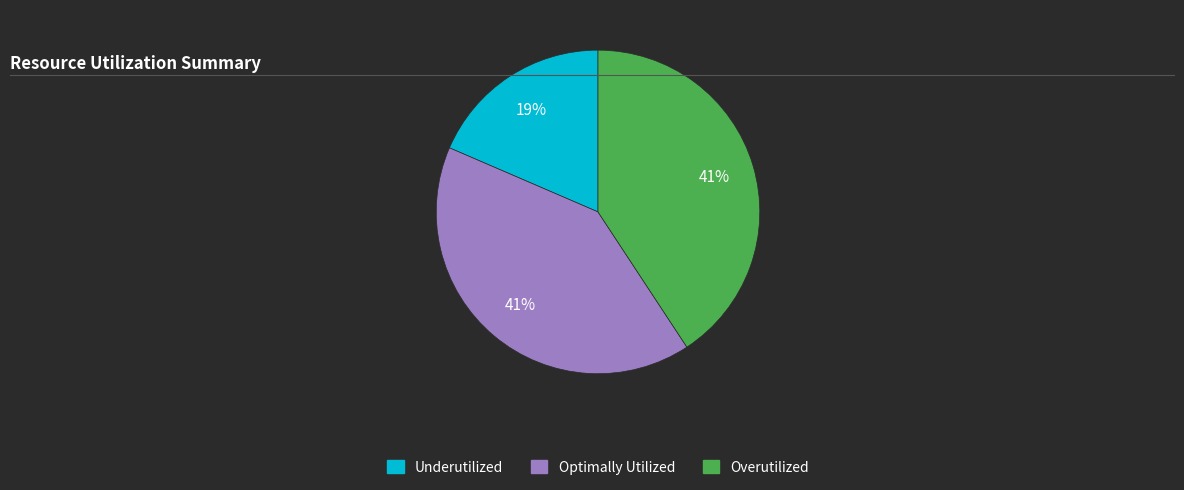

To the nearest percent, what is the difference between the largest and smallest slice percentages?

22%